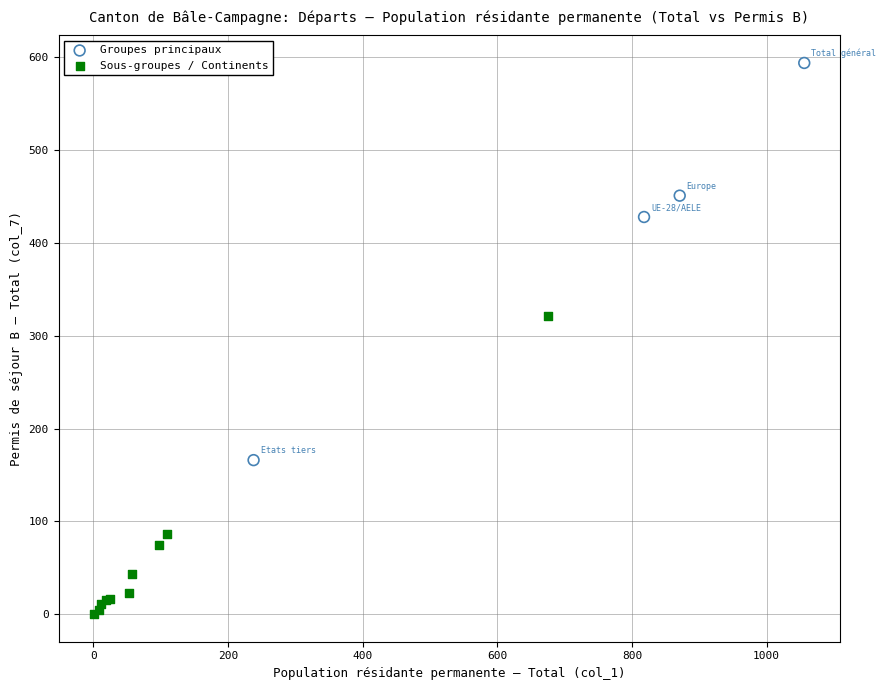

Which series has the widest spread of Y values?

Groupes principaux